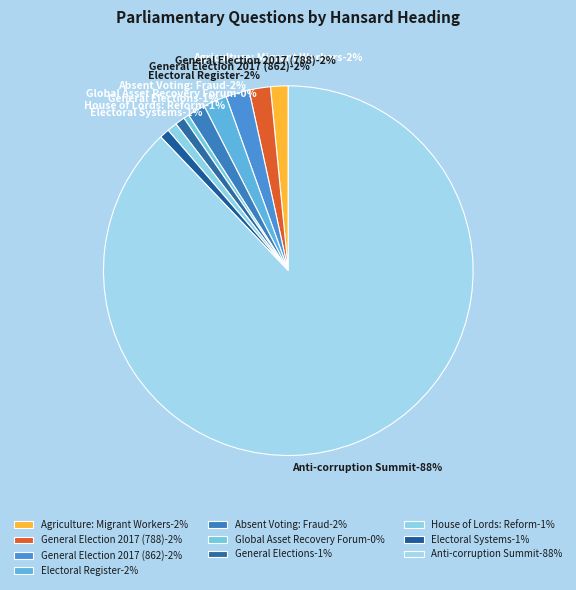

Count the number of slices in the pie.

10